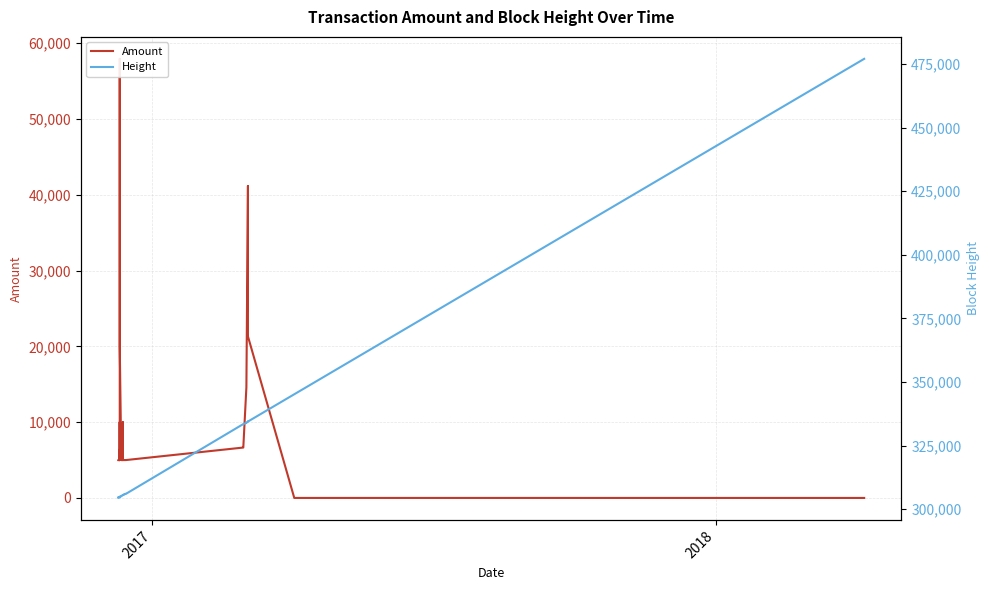

How many data points does each series have?

40